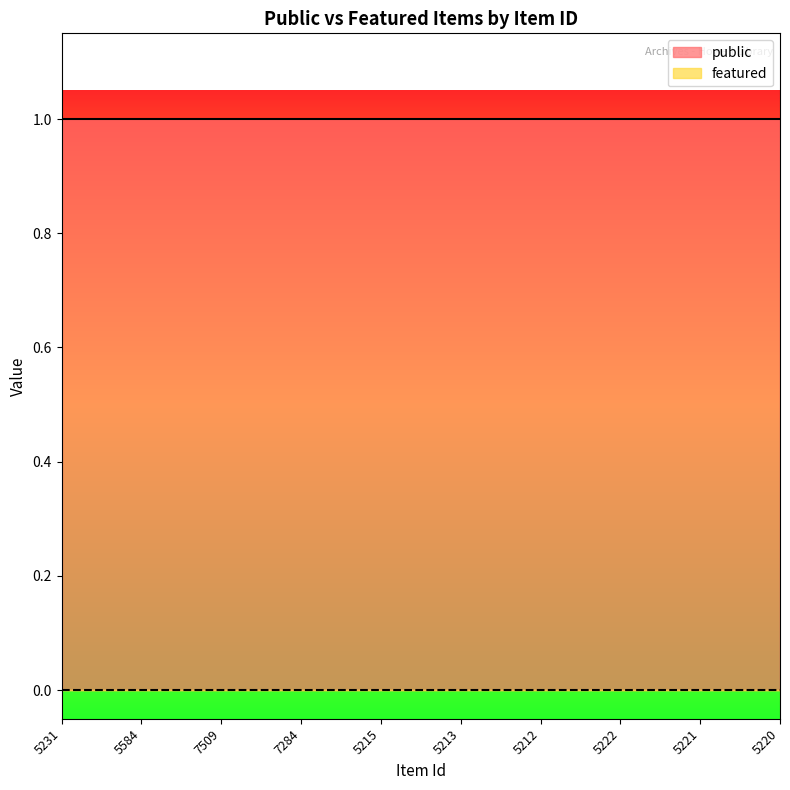

Is the value of public at 7284 greater than the value of featured at 7284?

Yes